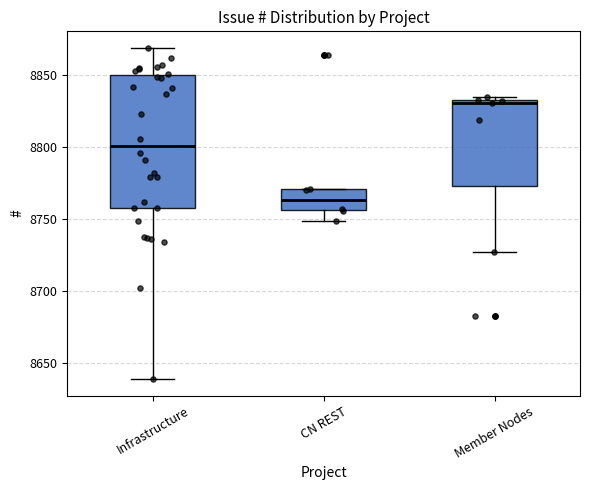

Comparing the boxes themselves (not the whiskers), which one is the tallest?

Infrastructure